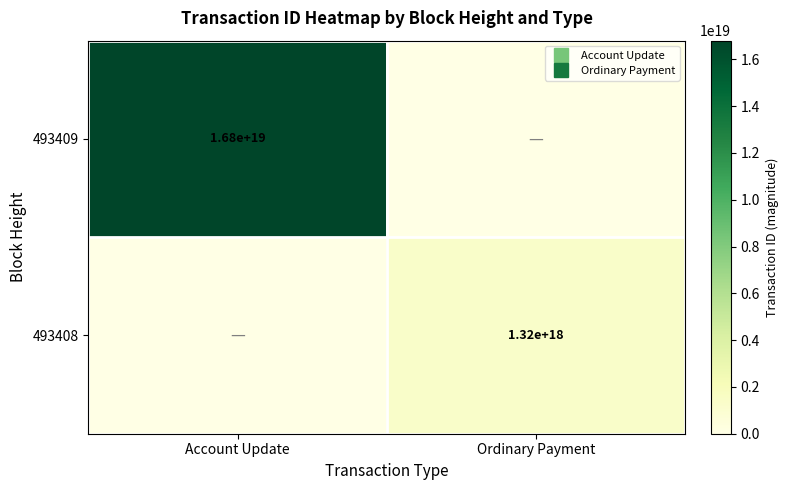

What is the sum of the 493409 values at Account Update and Ordinary Payment?

16801440469738565632